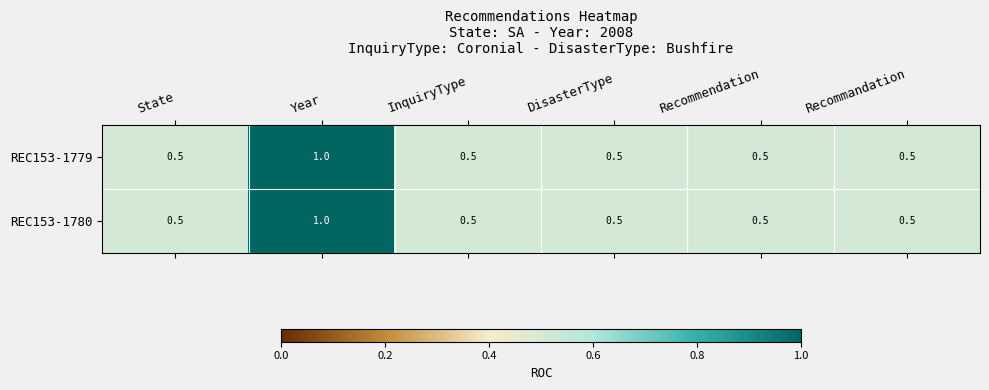

Which label corresponds to the largest value in the chart?

Year